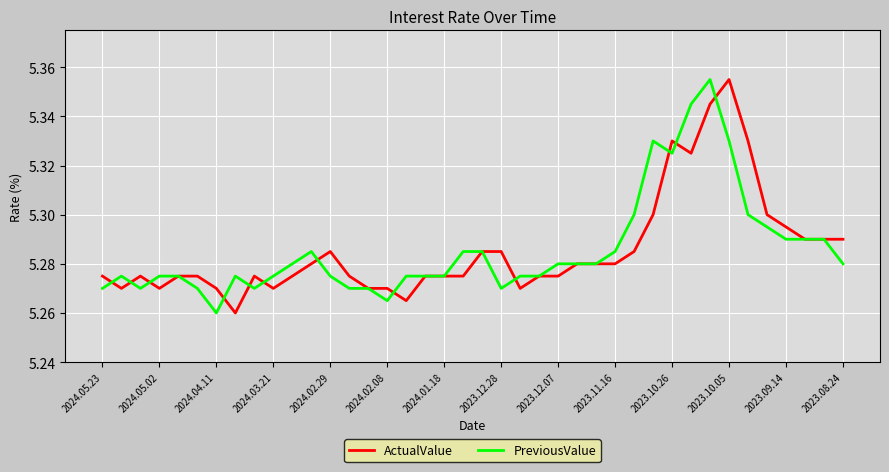

At which label does PreviousValue reach its minimum?

2024.04.11